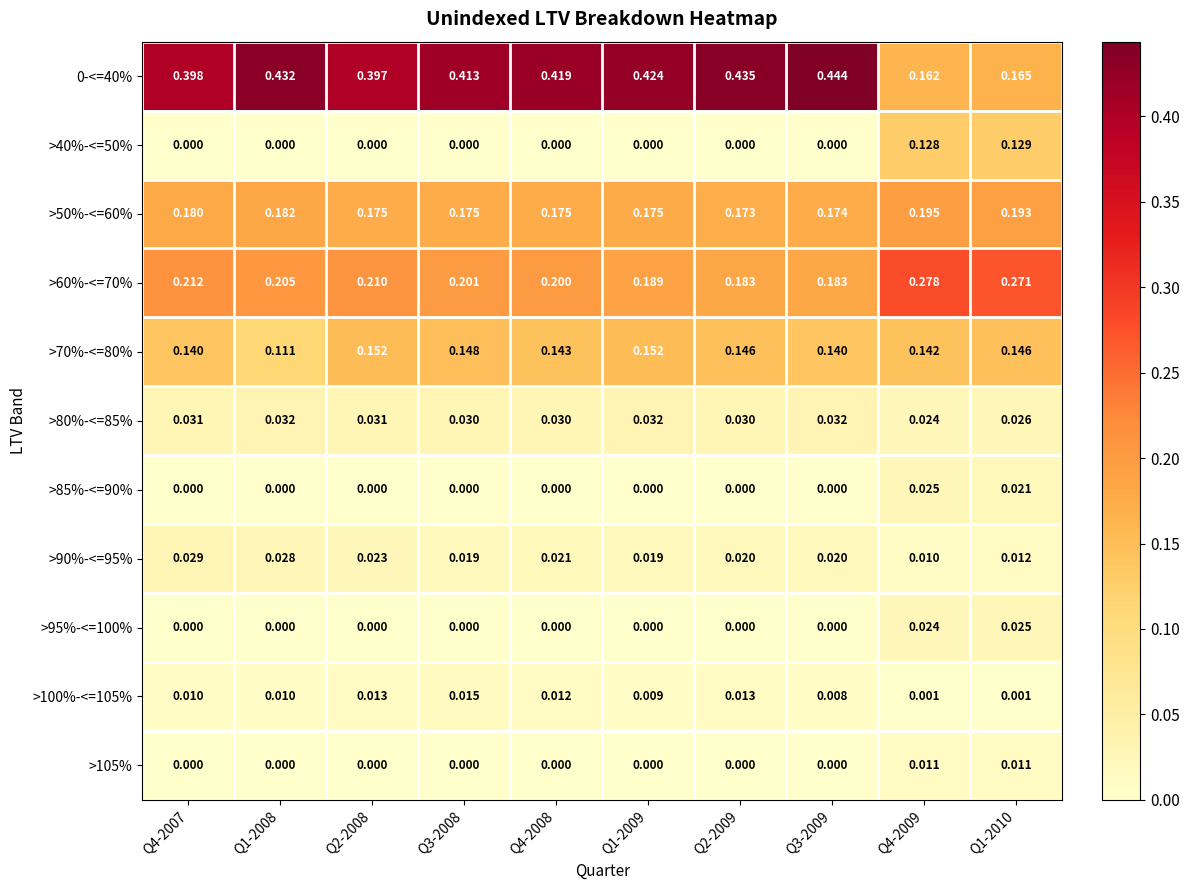

Is the value of >105% at Q2-2008 greater than the value of >70%-<=80% at Q3-2009?

No